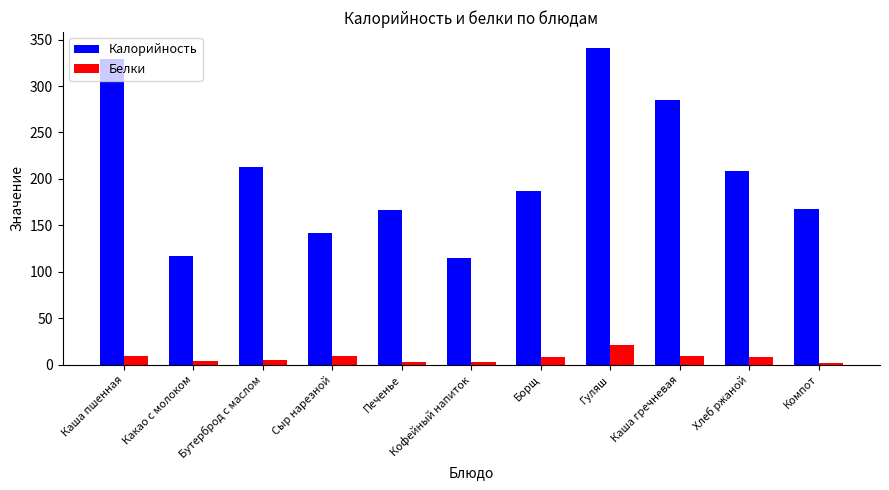

How many categories are shown in the chart?

11